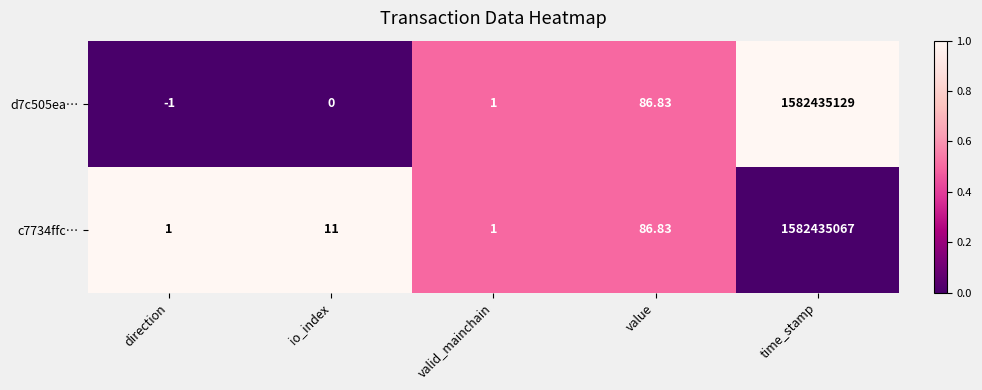

At which category does the chart reach its peak across all series?

time_stamp